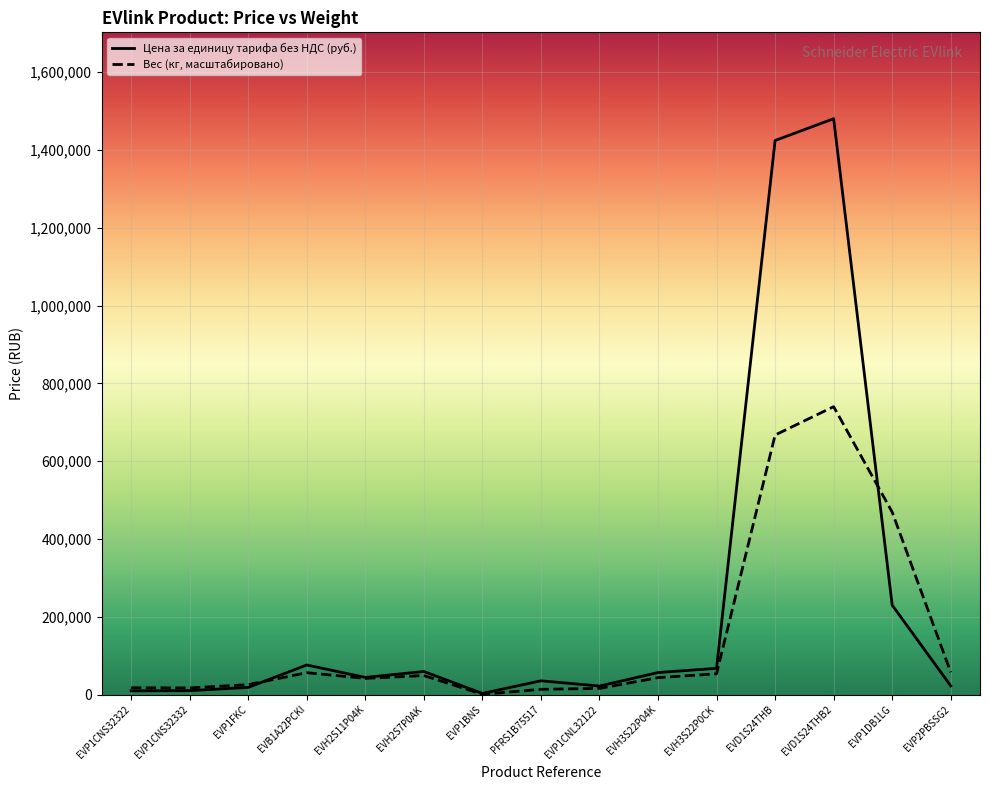

How many series are shown in this chart?

2